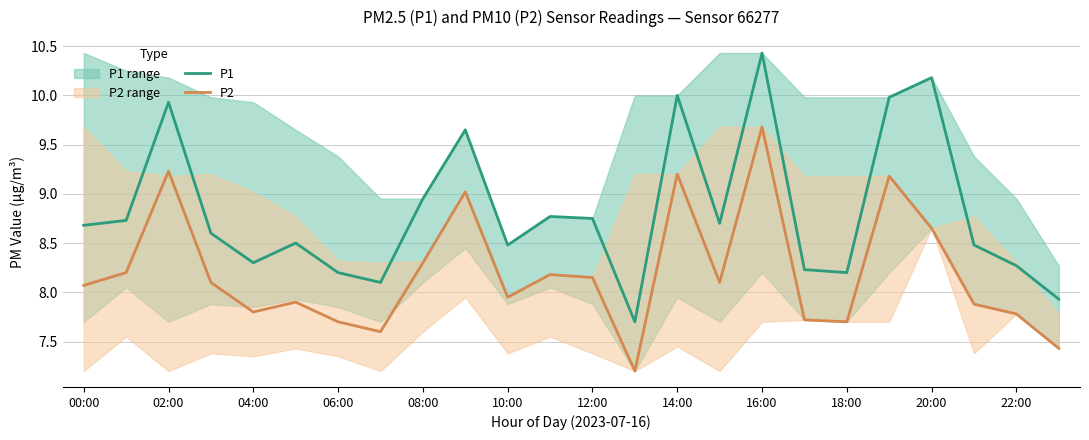

True or false: P2 and P1 intersect in this chart.

False